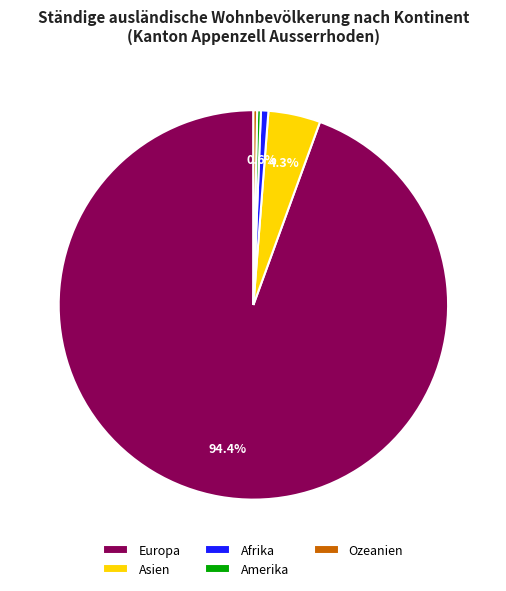

Does any single category account for the majority?

Yes